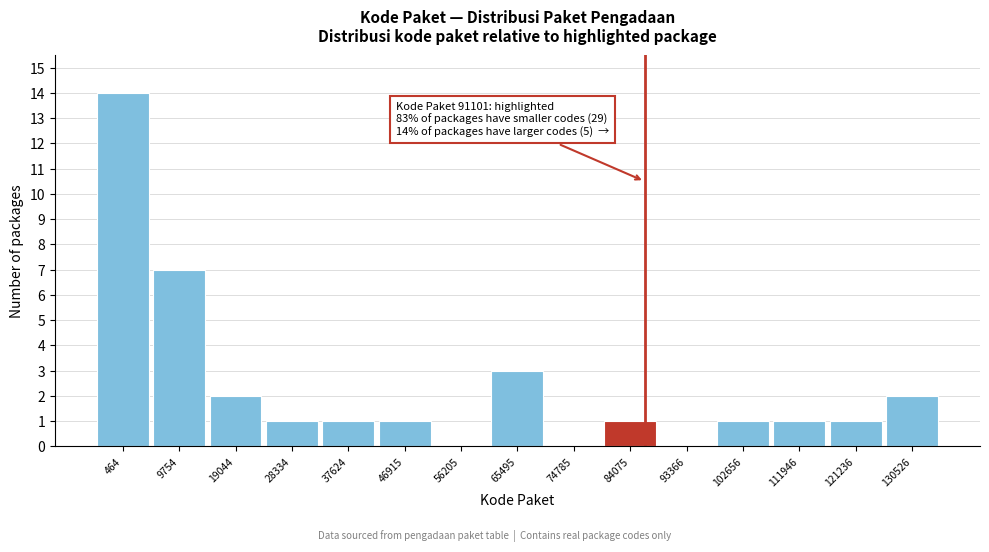

Reading left to right, extract all data points from this chart.

464=14	9754=7	19044=2	28334=1	37624=1	46915=1	56205=0	65495=3	74785=0	84075=1	93366=0	102656=1	111946=1	121236=1	130526=2